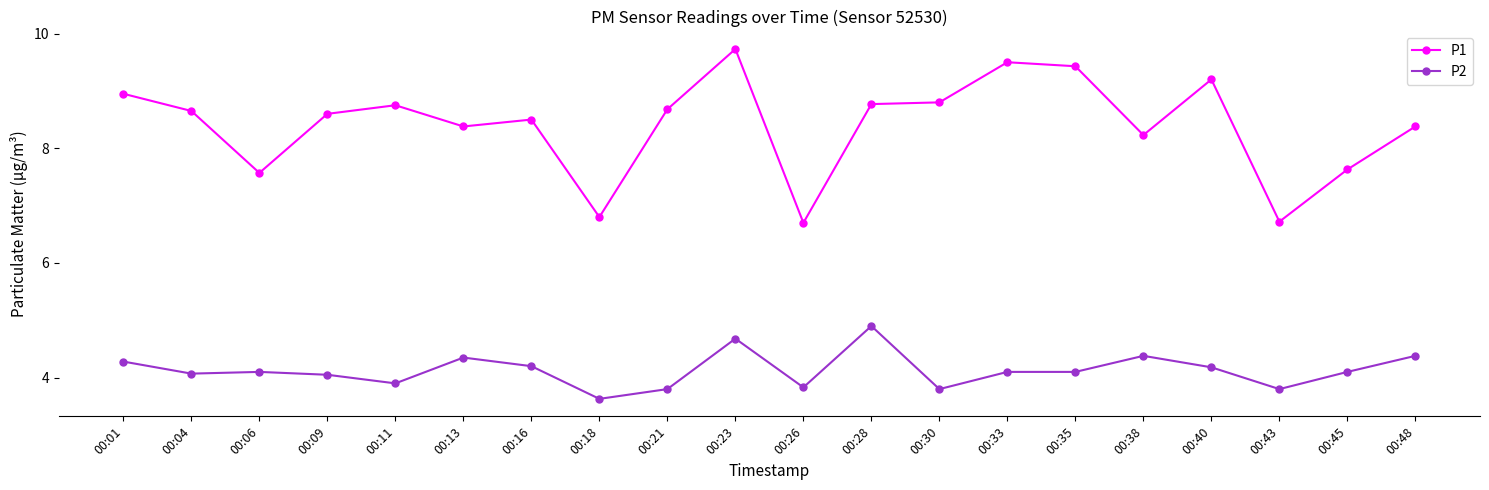

At which label is P1 closest to 8?

00:38